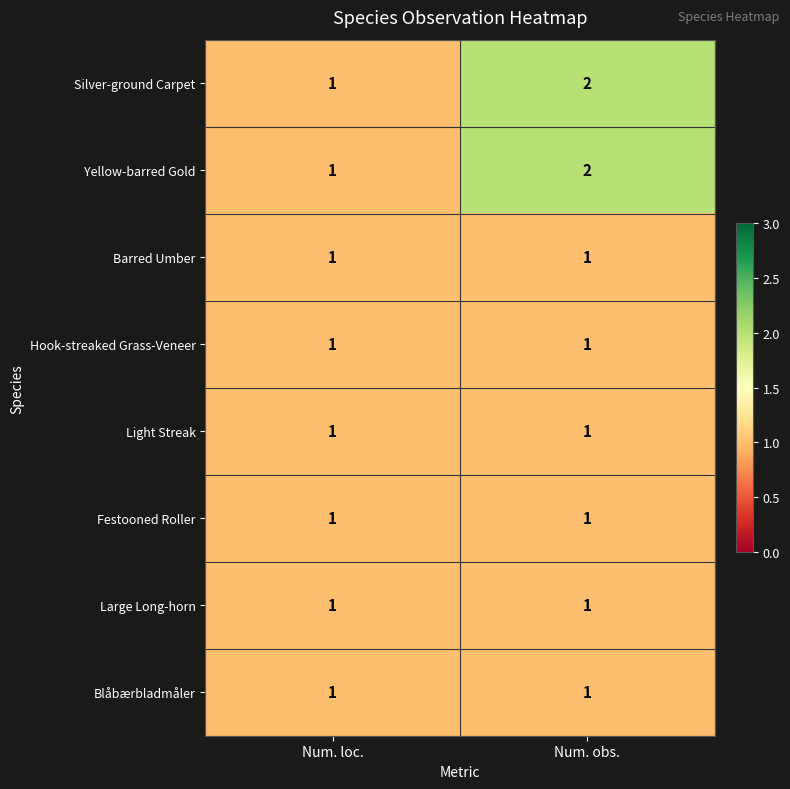

Which label corresponds to the largest value in the chart?

Num. obs.